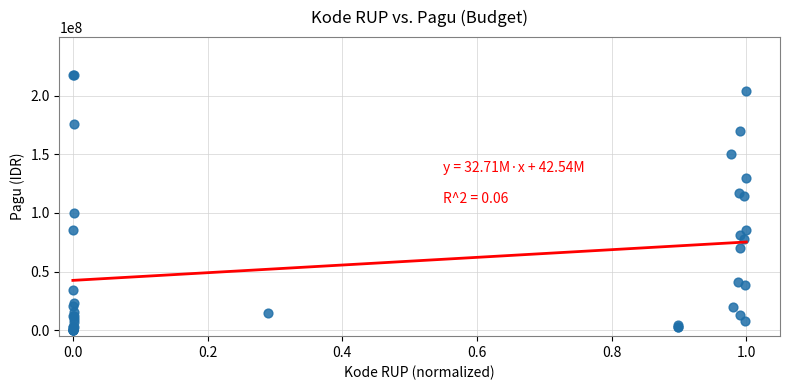

What Y value in the scatter plot is closest to 108830000?

114296000